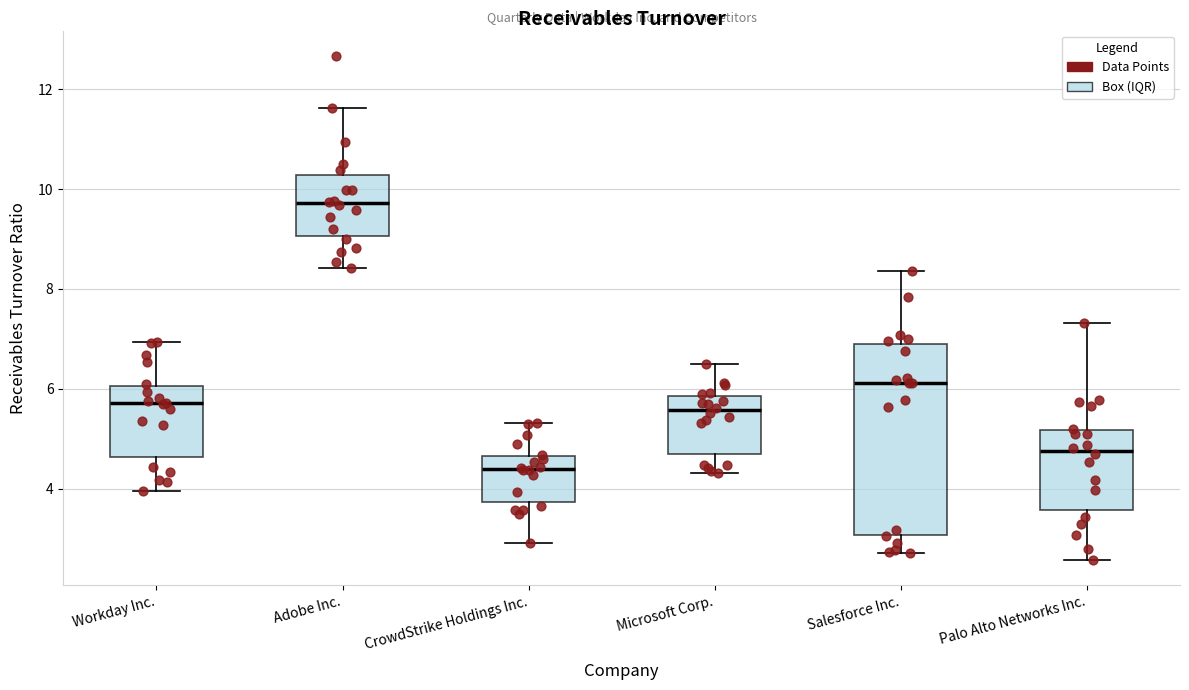

Comparing the boxes themselves (not the whiskers), which one is the tallest?

Salesforce Inc.